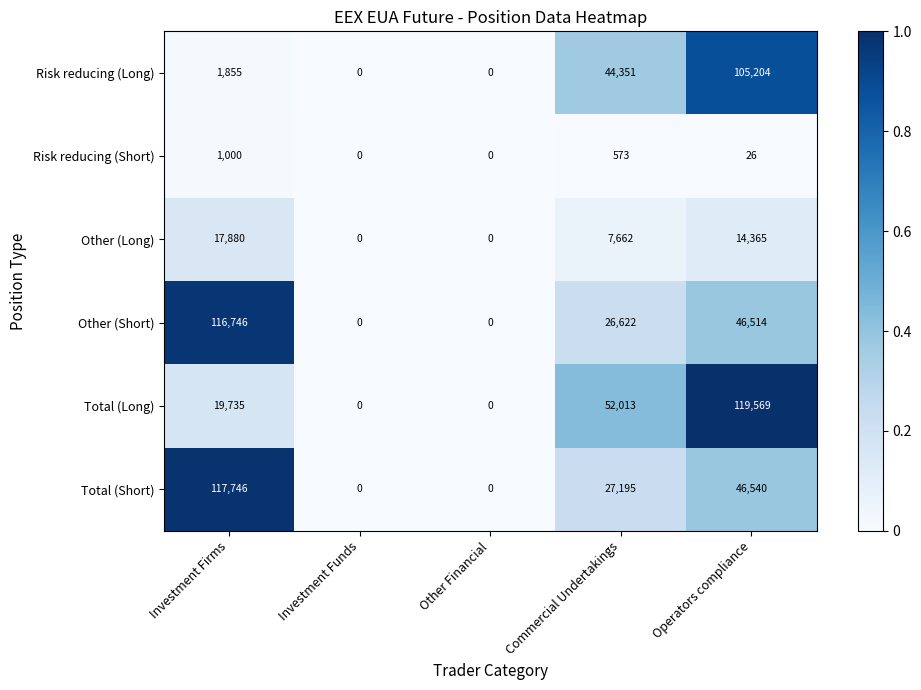

The value of Total (Long) at Other Financial is -51706. True or false?

False